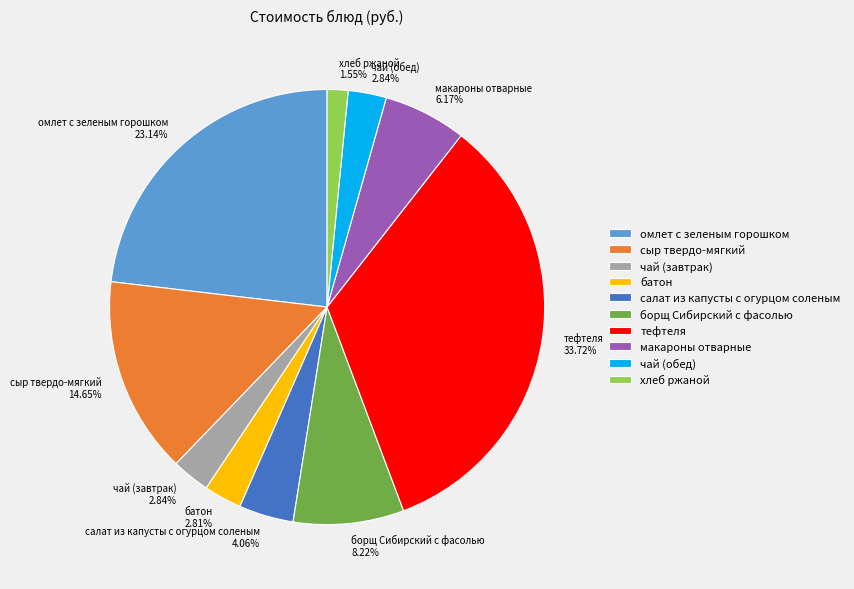

How many segments does this pie chart have?

10